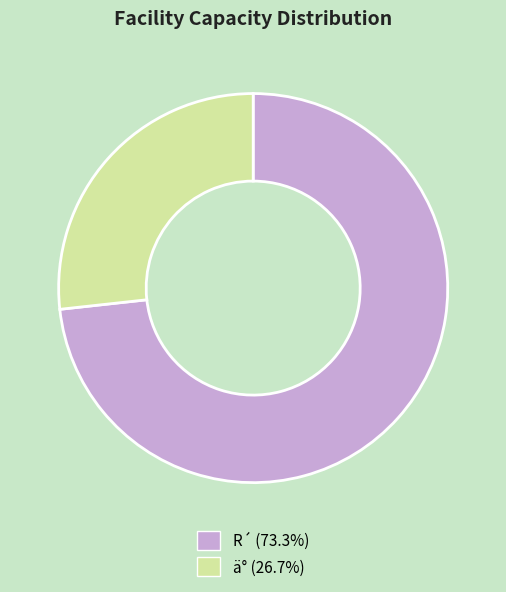

The ä° slice represents 27% of the pie. True or false?

True